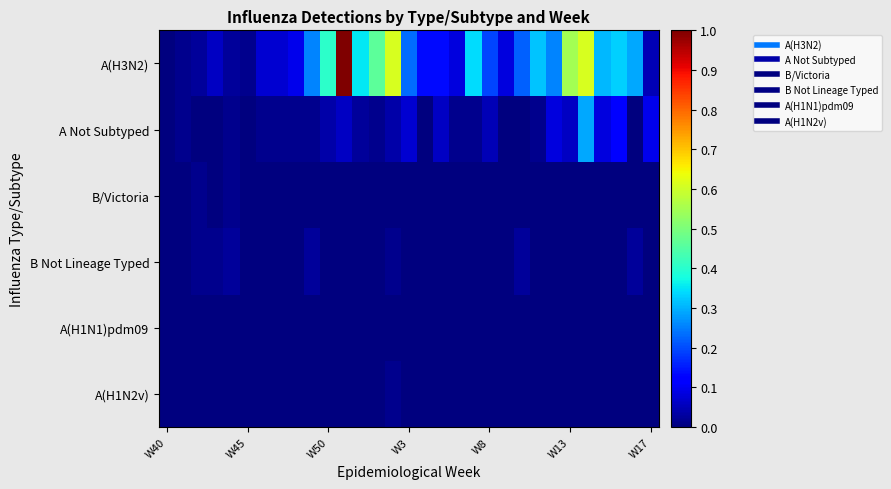

At which category is the sum across all series the highest?

11